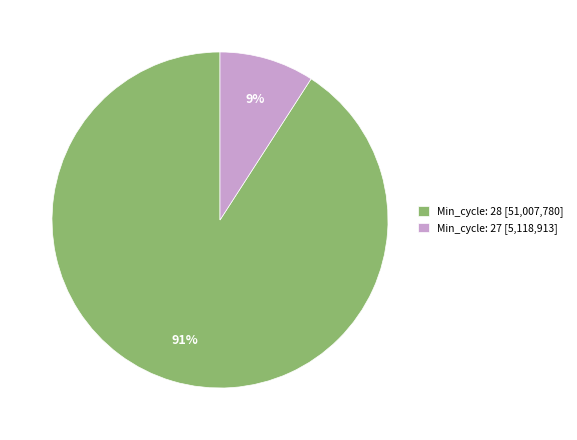

What percentage is the Min_cycle: 28 [51,007,780] slice, to the nearest percent?

91%